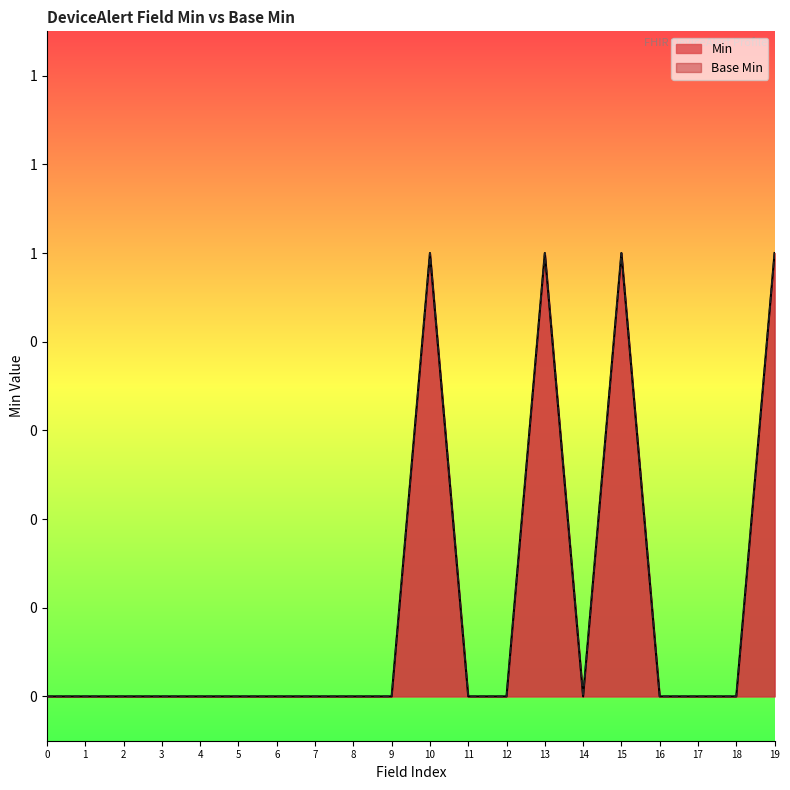

How many data points does each series have?

20